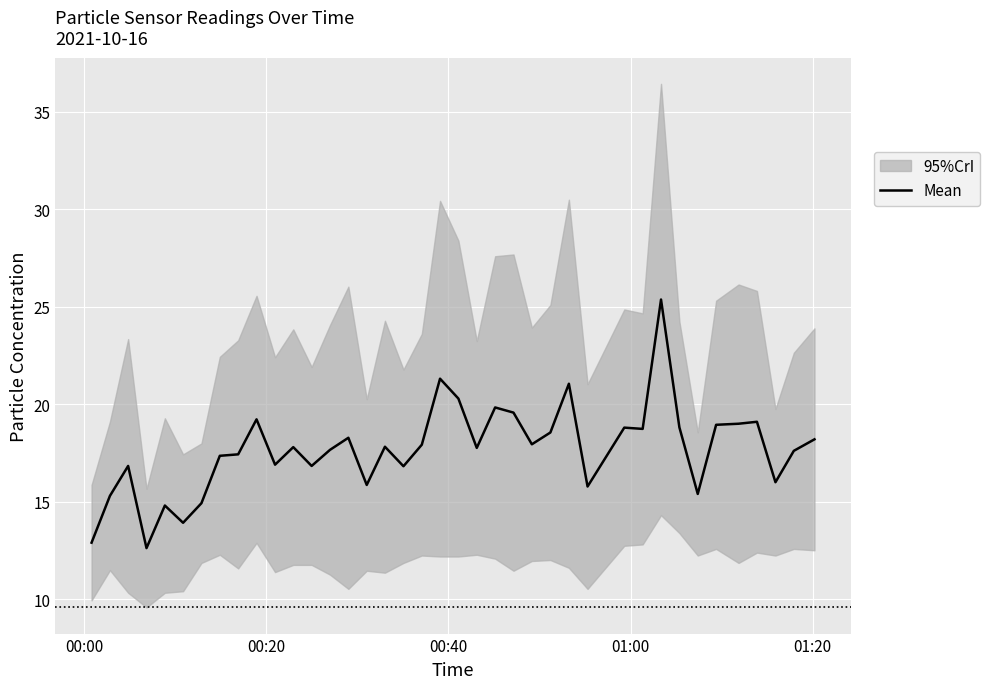

What is the maximum value for Mean?

25.4